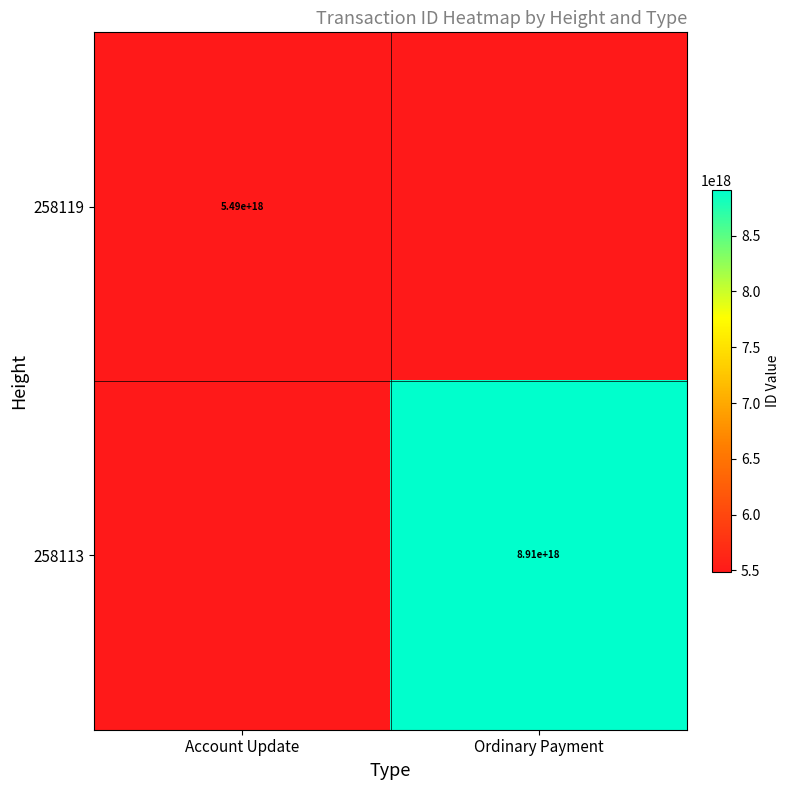

At how many categories does at least one series exceed 6547402495305660416?

1